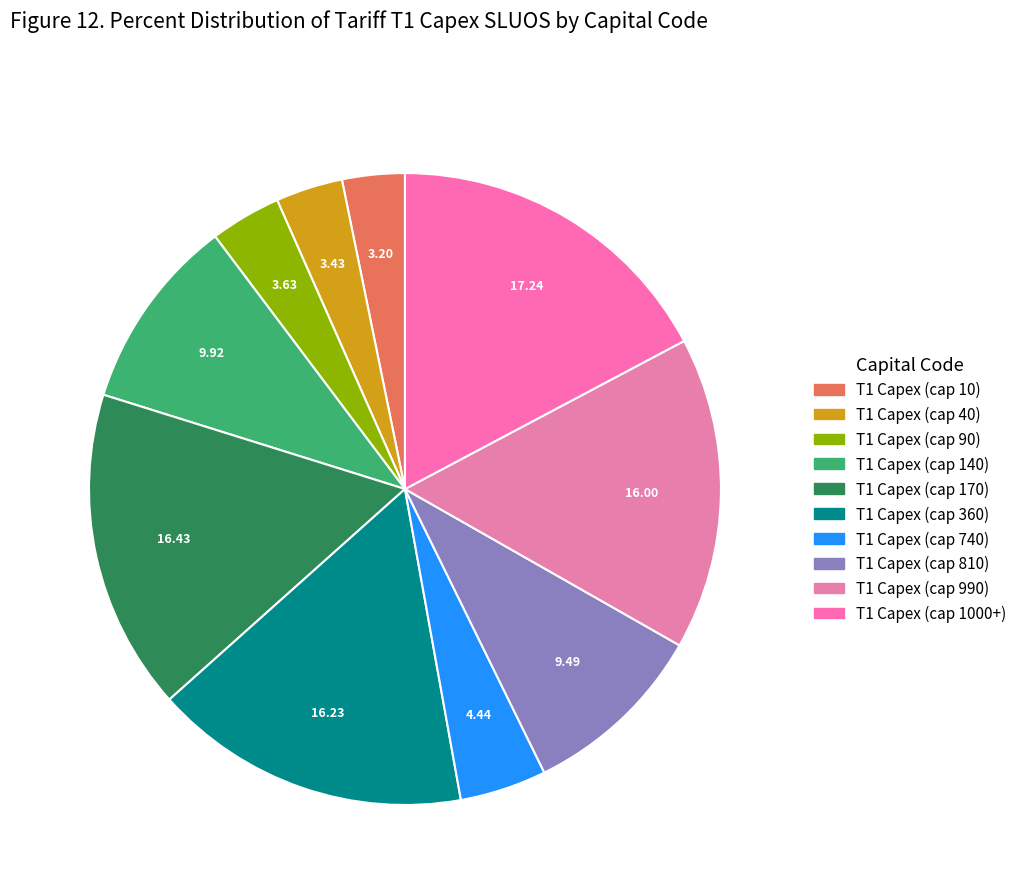

Count the number of slices in the pie.

10